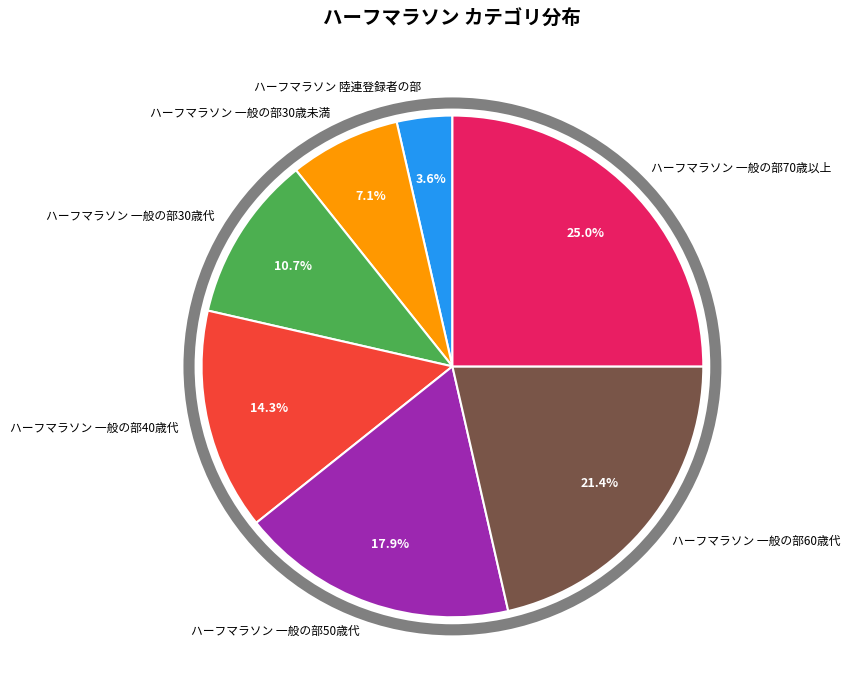

True or false: ハーフマラソン 一般の部30歳代 accounts for 11% of the total.

True